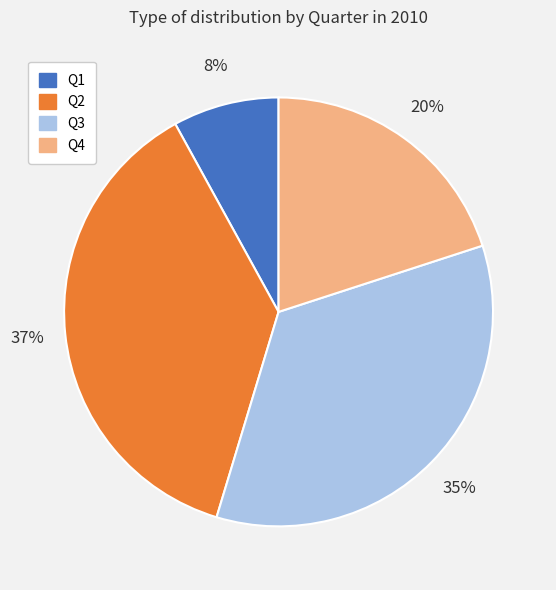

To the nearest percent, what percentage of the pie is Q4?

20%